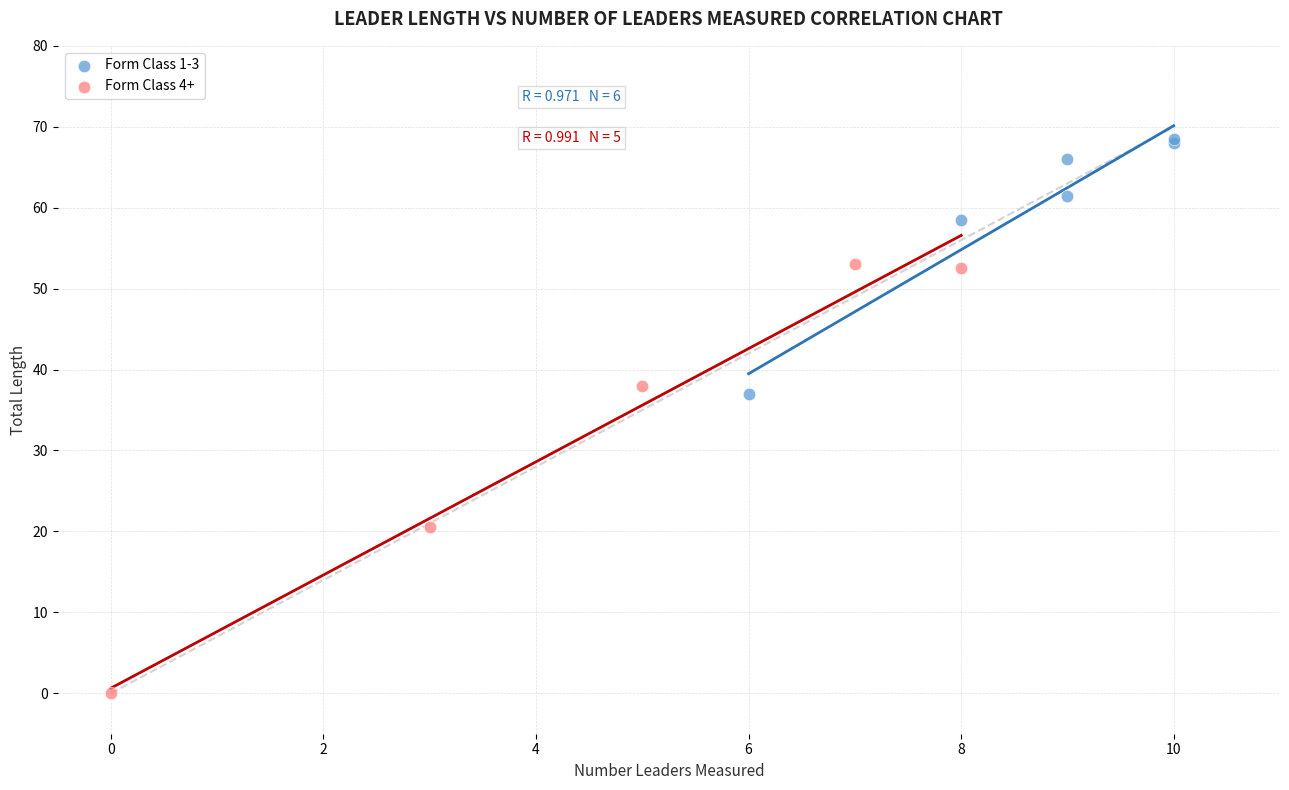

Which series reaches the maximum Y coordinate?

Form Class 1-3